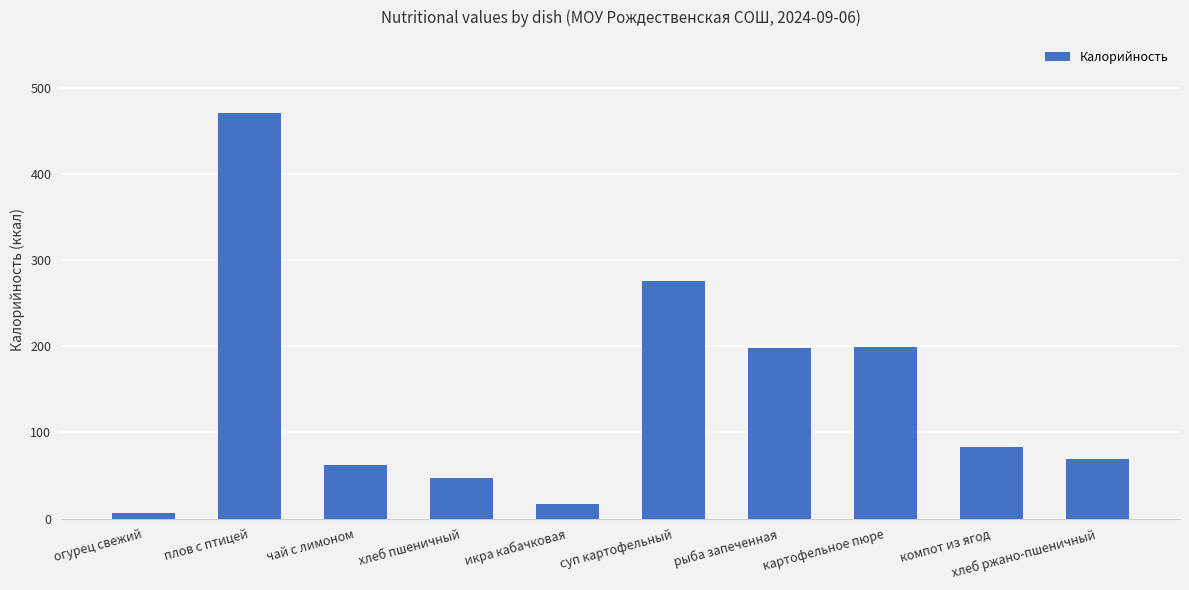

Which has a higher value, суп картофельный or рыба запеченная?

суп картофельный